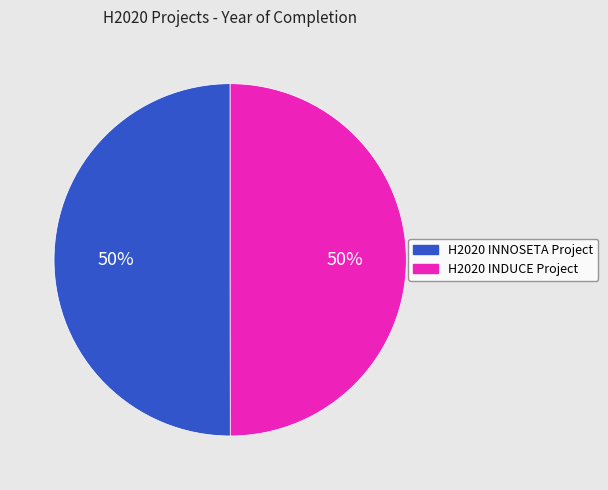

To the nearest percent, what percentage of the pie is H2020 INDUCE Project?

50%